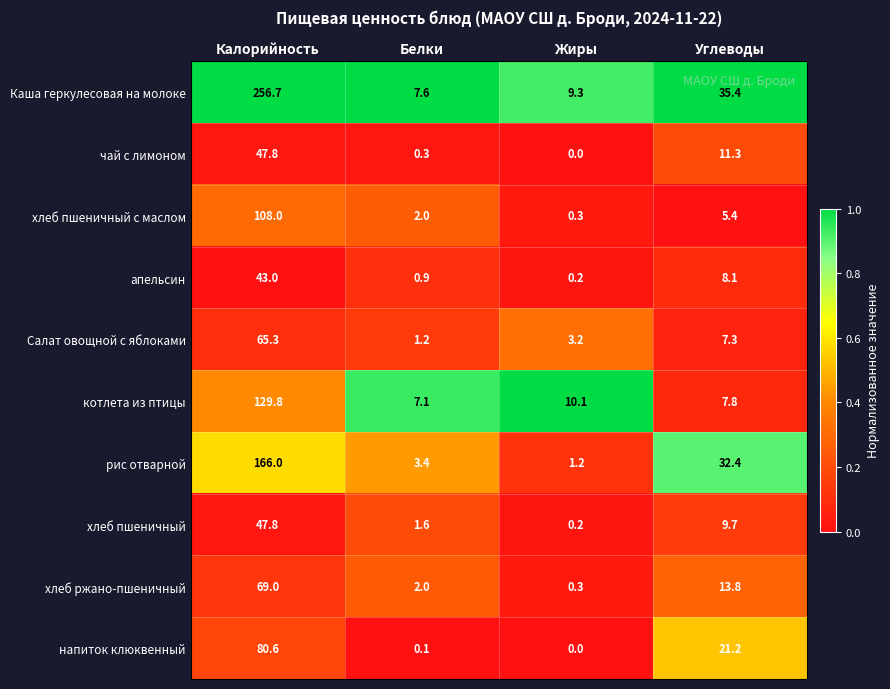

Between Белки and Углеводы, which series saw the biggest shift?

рис отварной